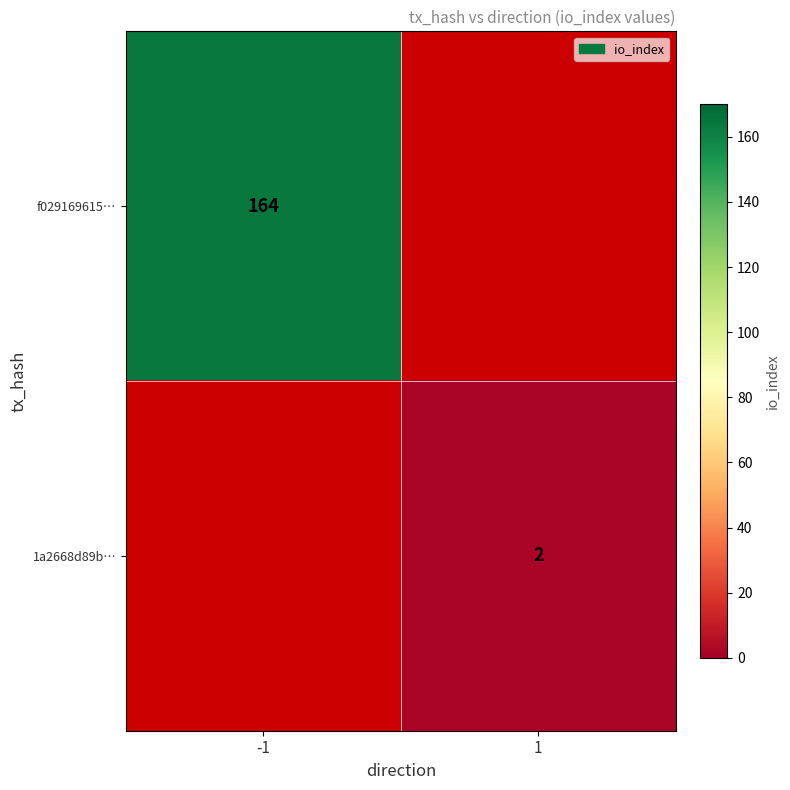

True or false: f029169615… has a value of 164 at -1.

True